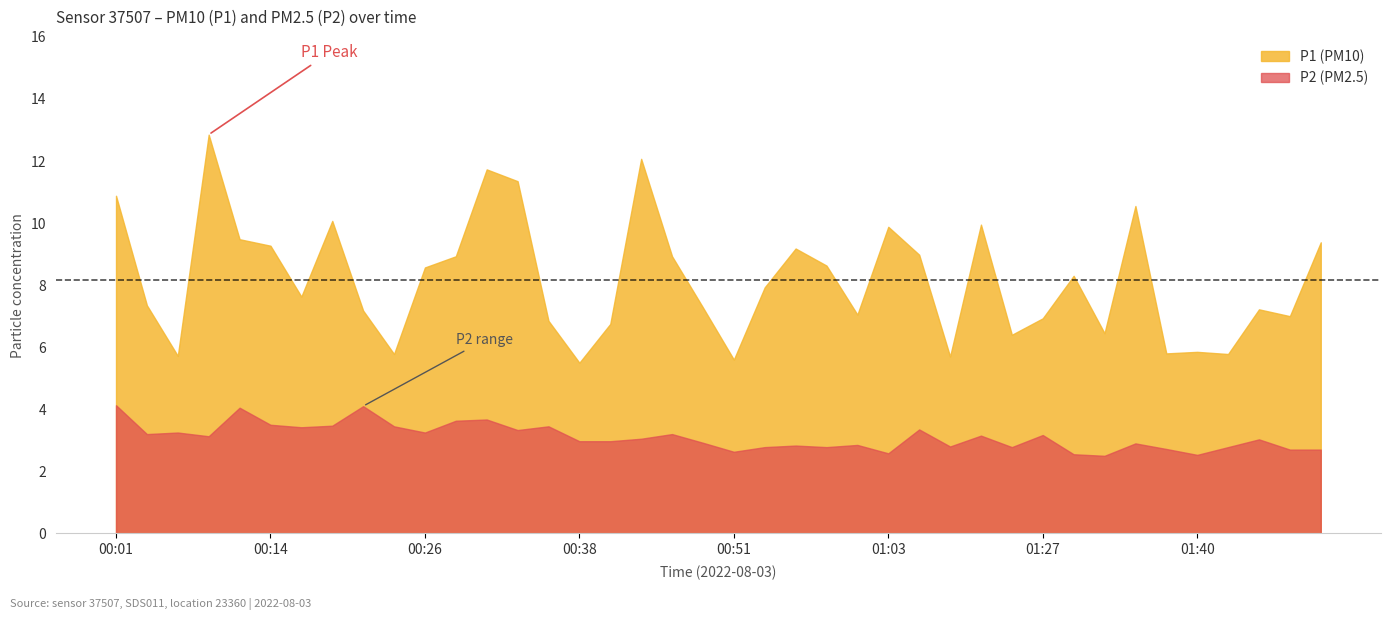

Count the number of categories in the chart.

40